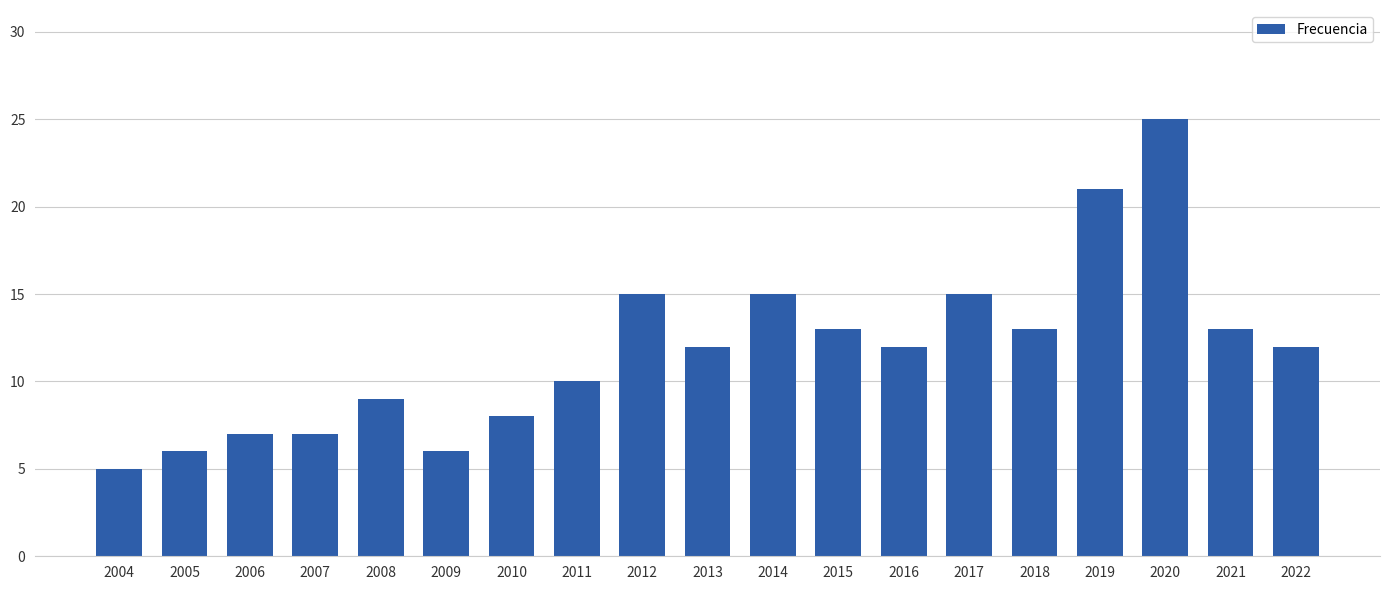

Reading right to left, list all the values displayed in this chart.

2022=12	2021=13	2020=25	2019=21	2018=13	2017=15	2016=12	2015=13	2014=15	2013=12	2012=15	2011=10	2010=8	2009=6	2008=9	2007=7	2006=7	2005=6	2004=5